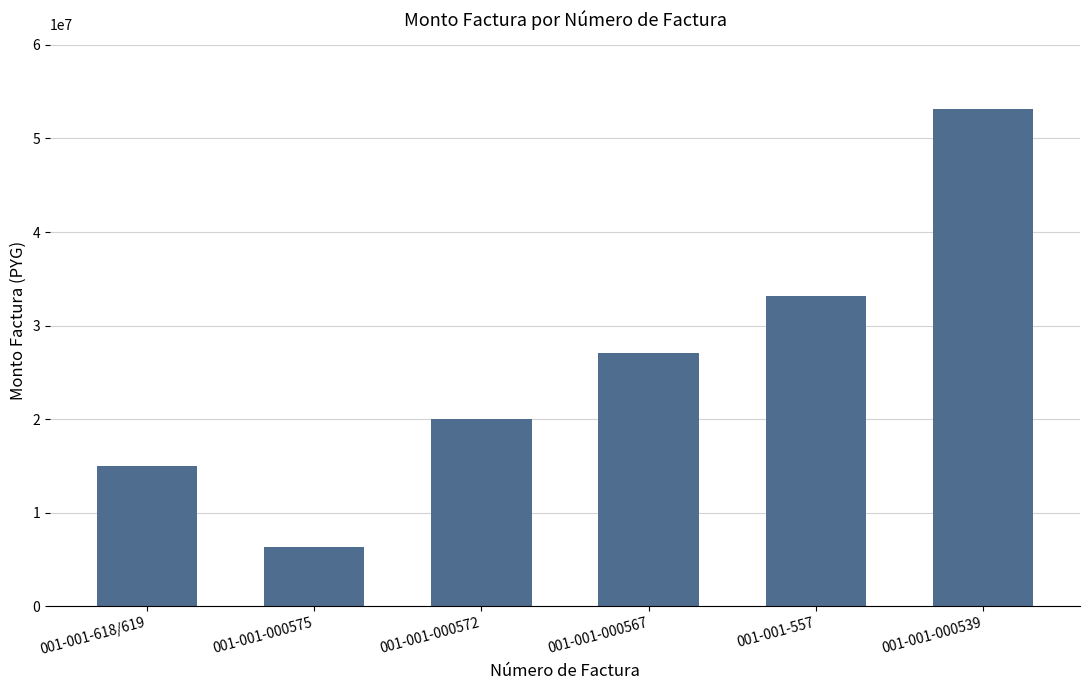

What is the sum of the values at 001-001-000575 and 001-001-000539?

59478874